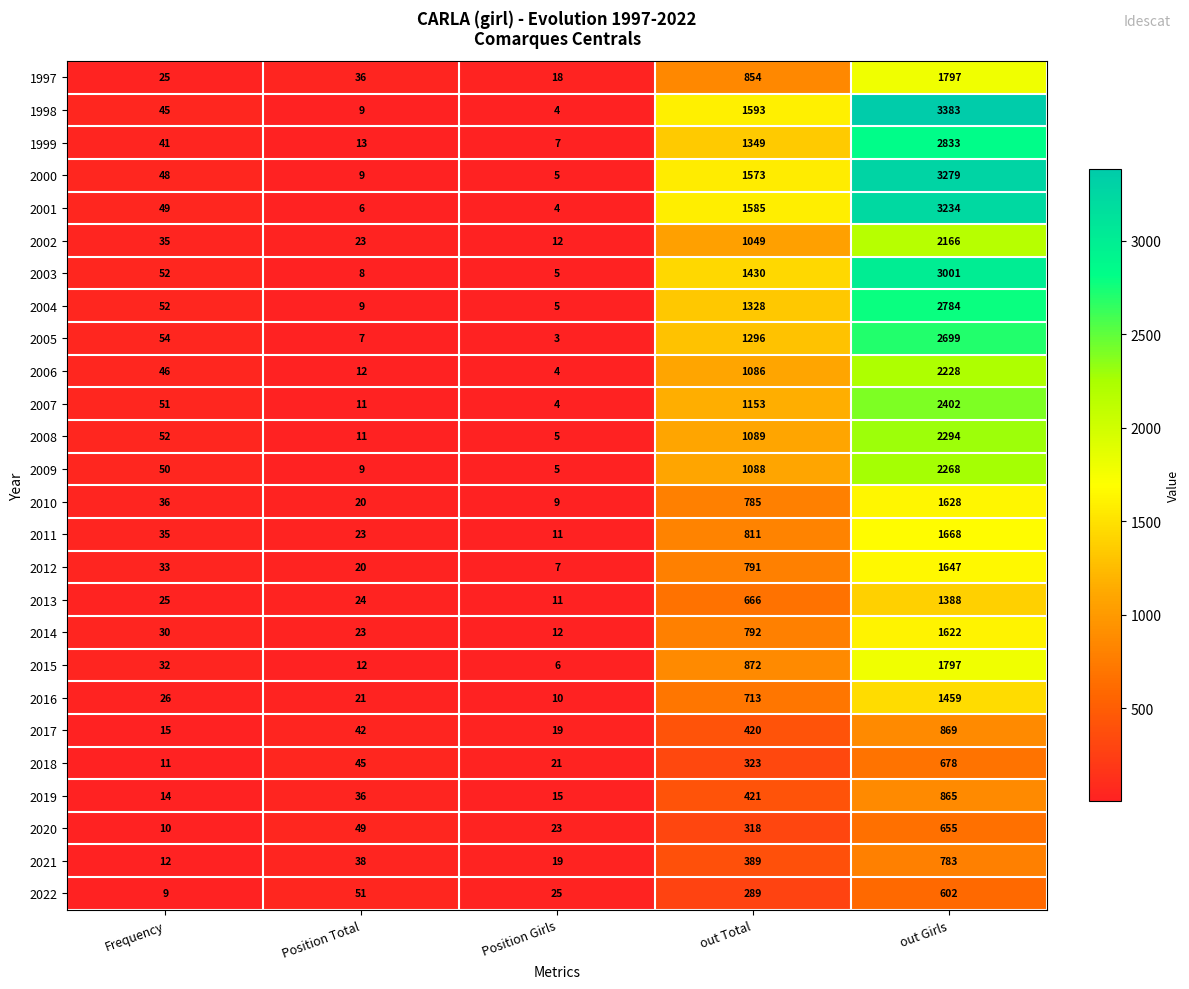

How many values in the 1998 series are below 45?

2